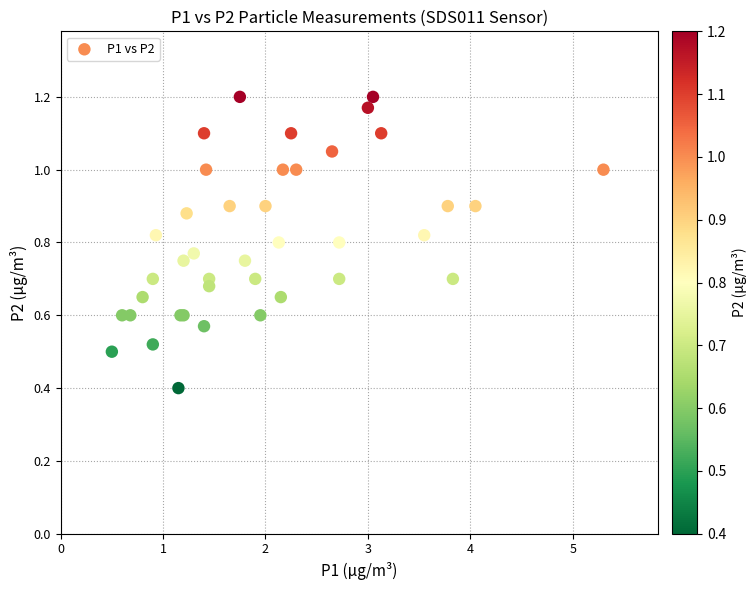

What Y value in the scatter plot is closest to 0?

0.4